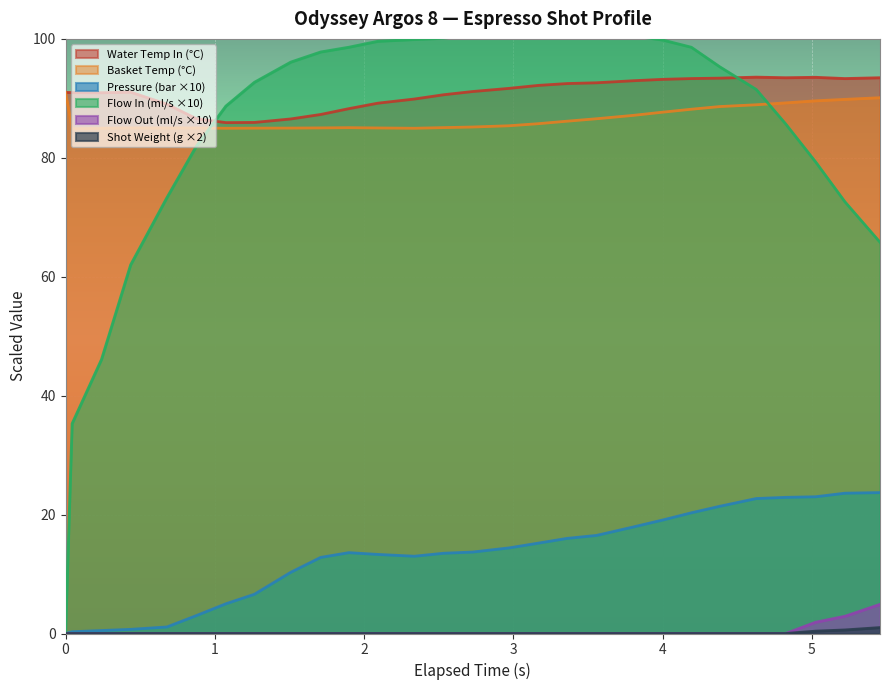

How many flow_out values are between 0 and 1?

25